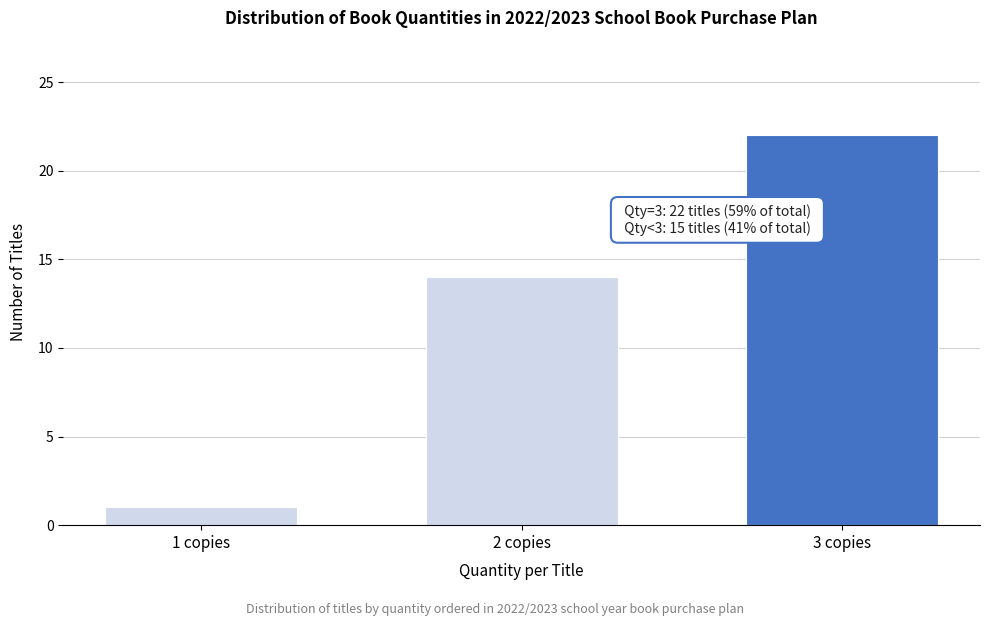

Reading left to right, transcribe all the data shown in this chart.

1	14	22